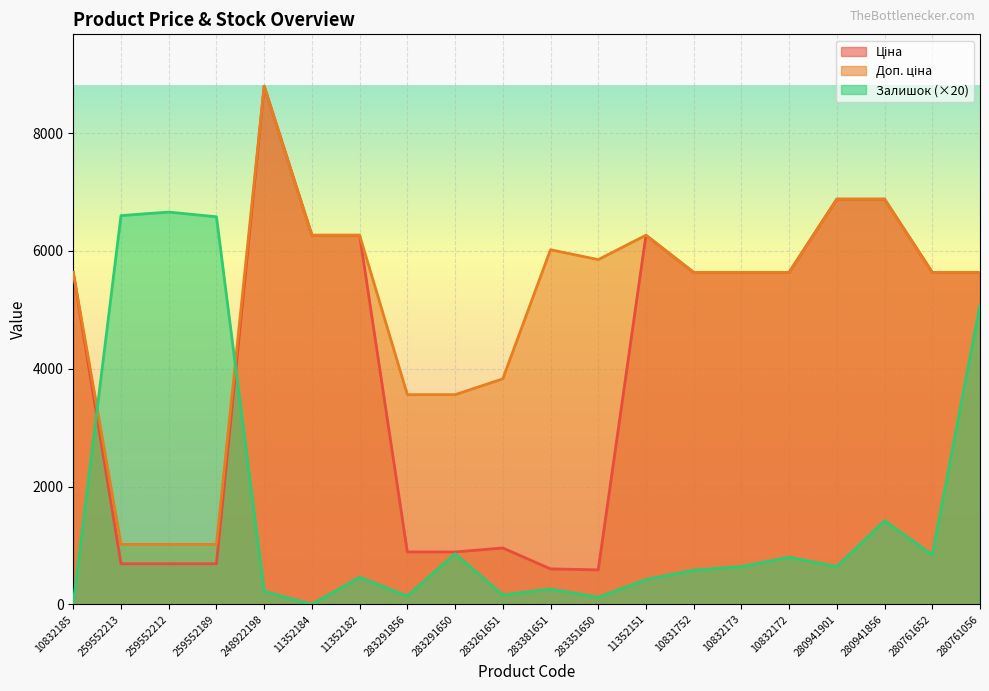

After their last crossing, which series has the higher values: Ціна or Залишок?

Ціна